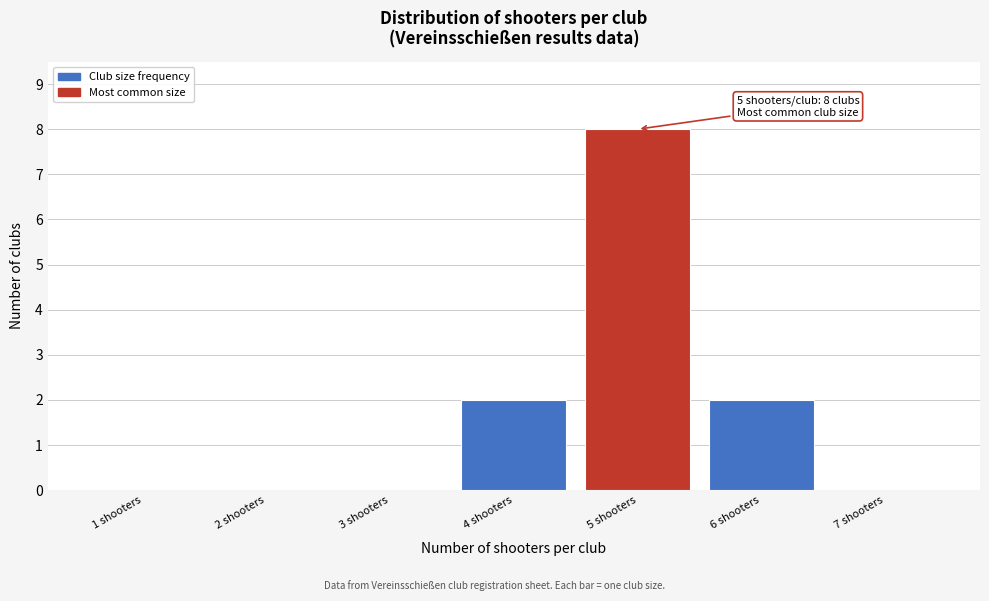

Reading left to right, what are all the values shown in this chart?

1 shooters=0	2 shooters=0	3 shooters=0	4 shooters=2	5 shooters=8	6 shooters=2	7 shooters=0